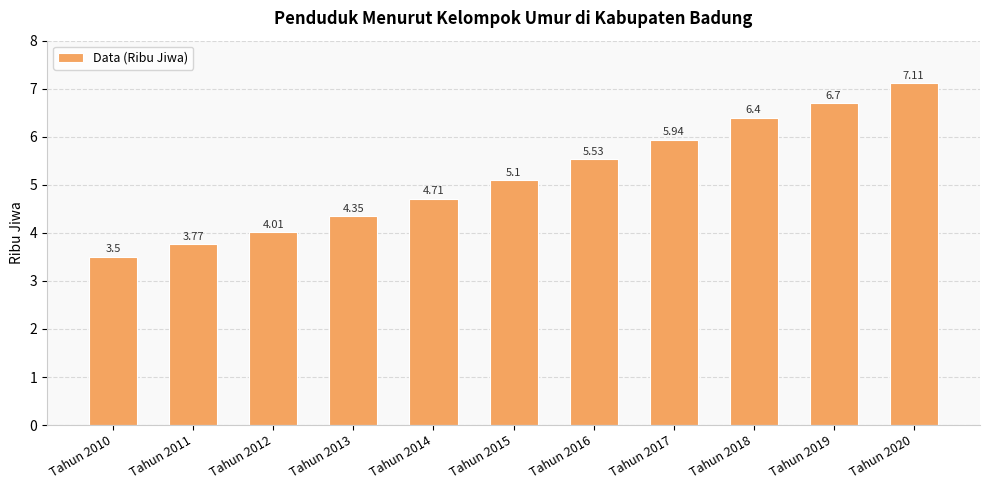

Rank the categories by value from lowest to highest.

Tahun 2010, Tahun 2011, Tahun 2012, Tahun 2013, Tahun 2014, Tahun 2015, Tahun 2016, Tahun 2017, Tahun 2018, Tahun 2019, Tahun 2020